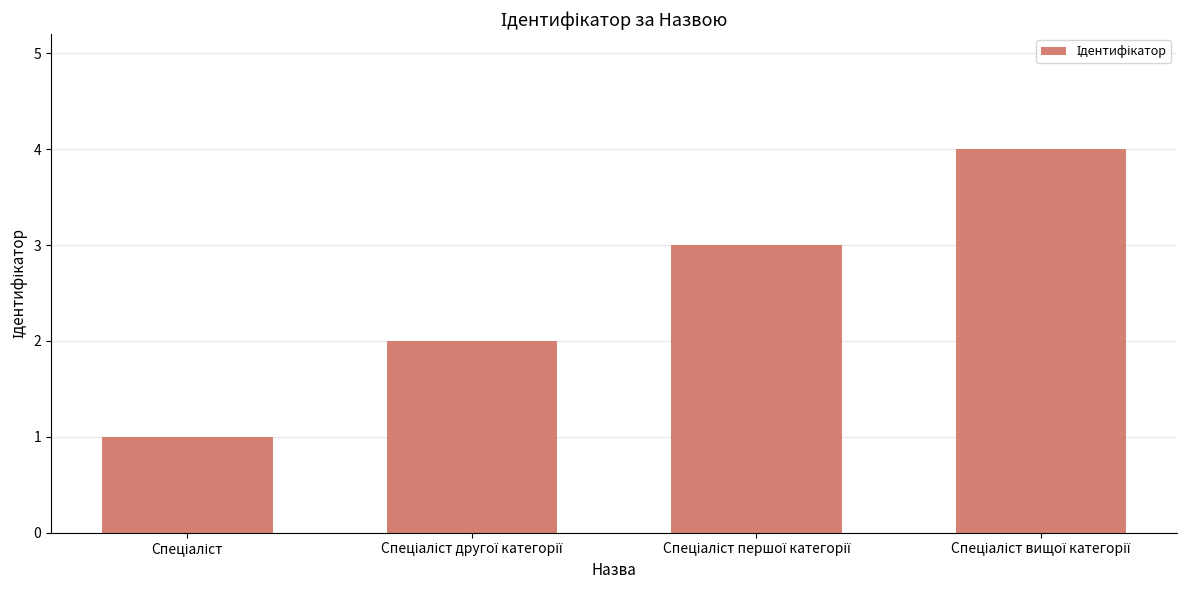

What is the difference between the second highest and second lowest values?

1